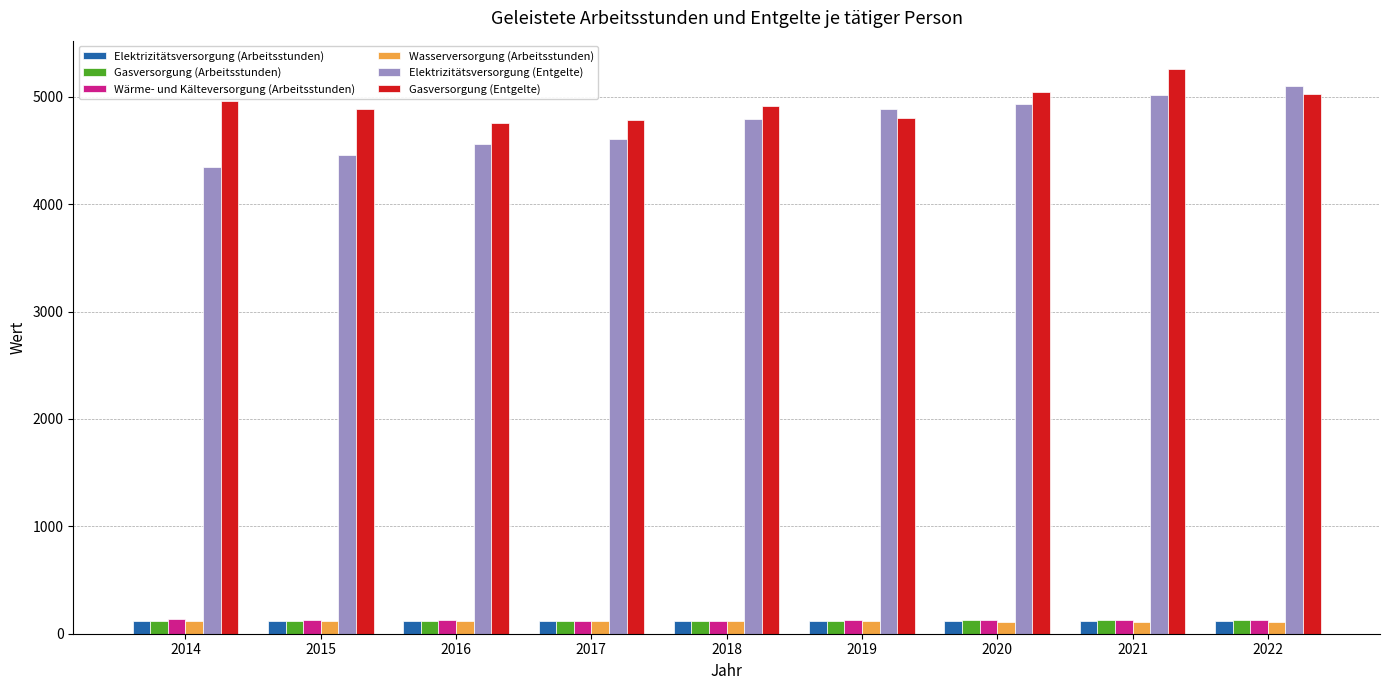

The value of Elektrizitätsversorgung (Entgelte) at 2018 is 1177.7. True or false?

False